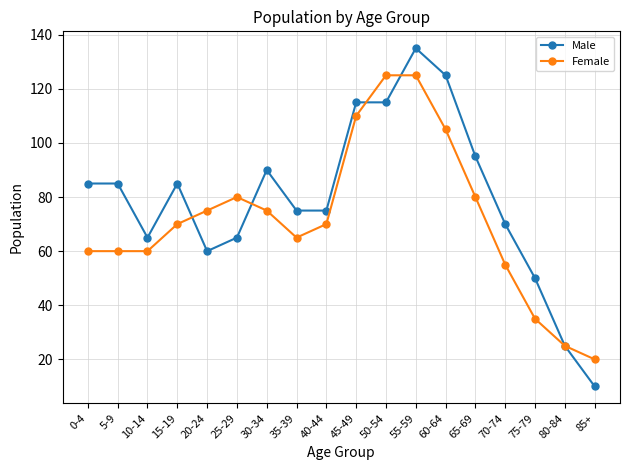

Which series has the widest spread of values?

Male